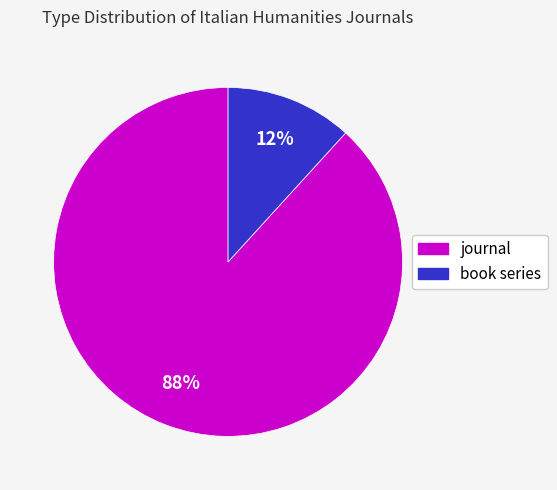

To the nearest percent, what is the difference between the journal and book series slice percentages?

76%